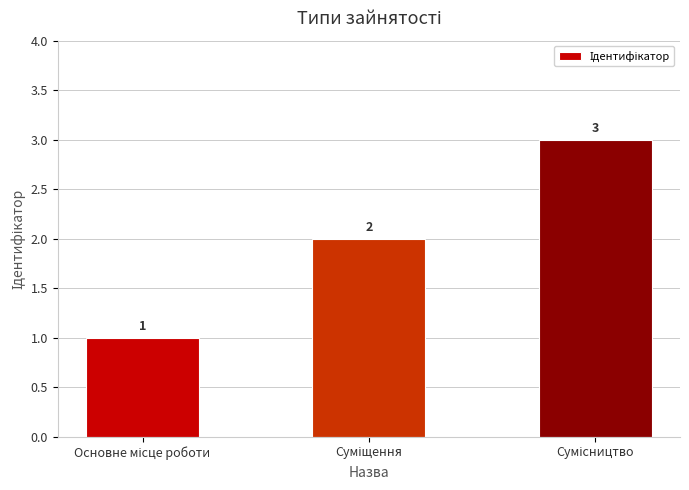

What is the value of the 3rd bar from the left?

3